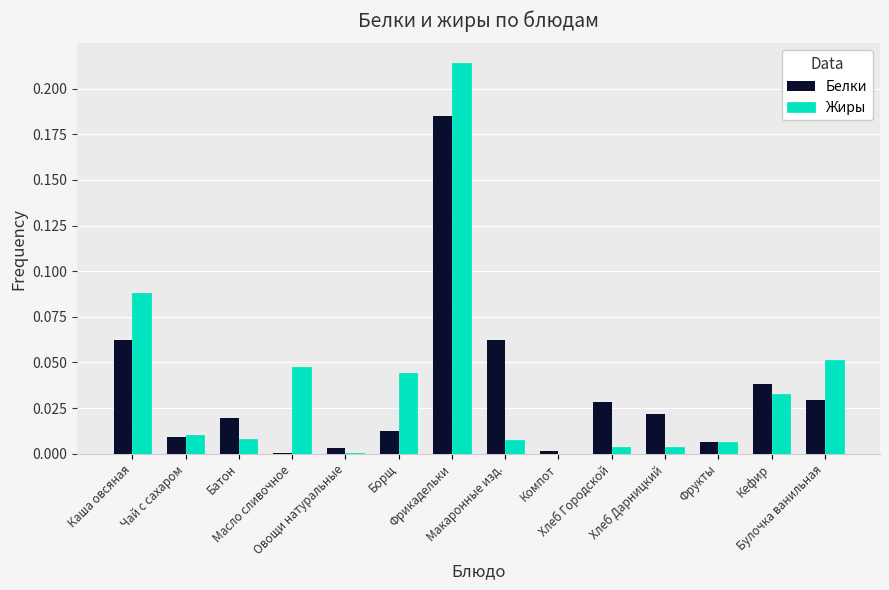

Which series changed the most between Масло сливочное and Фрукты?

Жиры